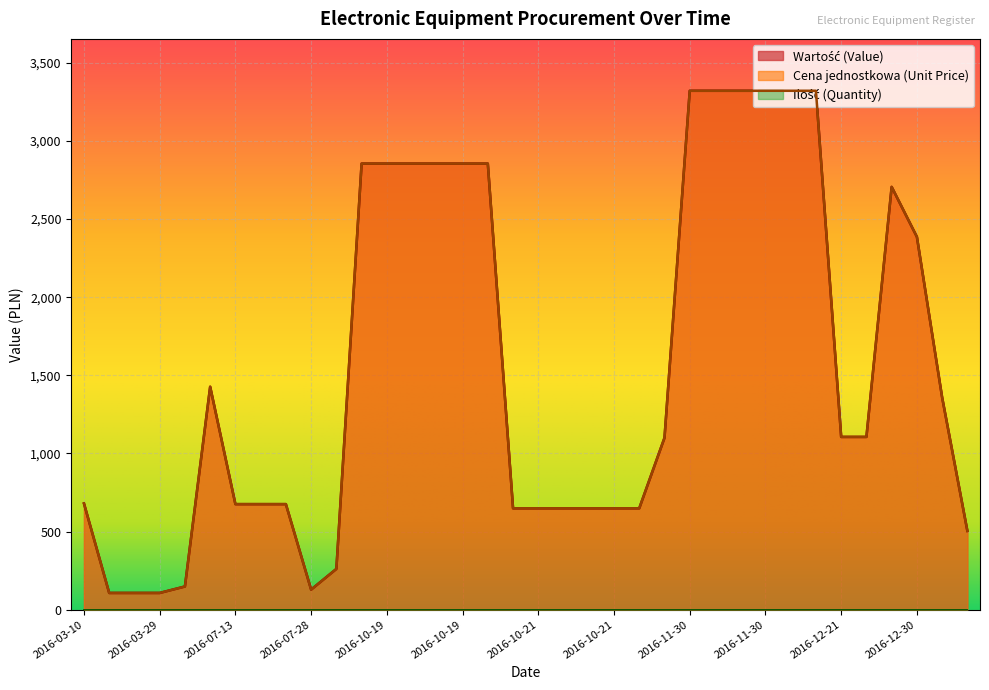

At how many categories does at least one series exceed 318?

30